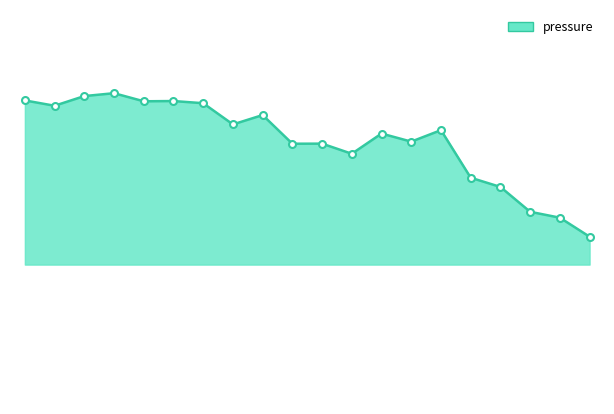

Does the chart have visible grid lines?

No